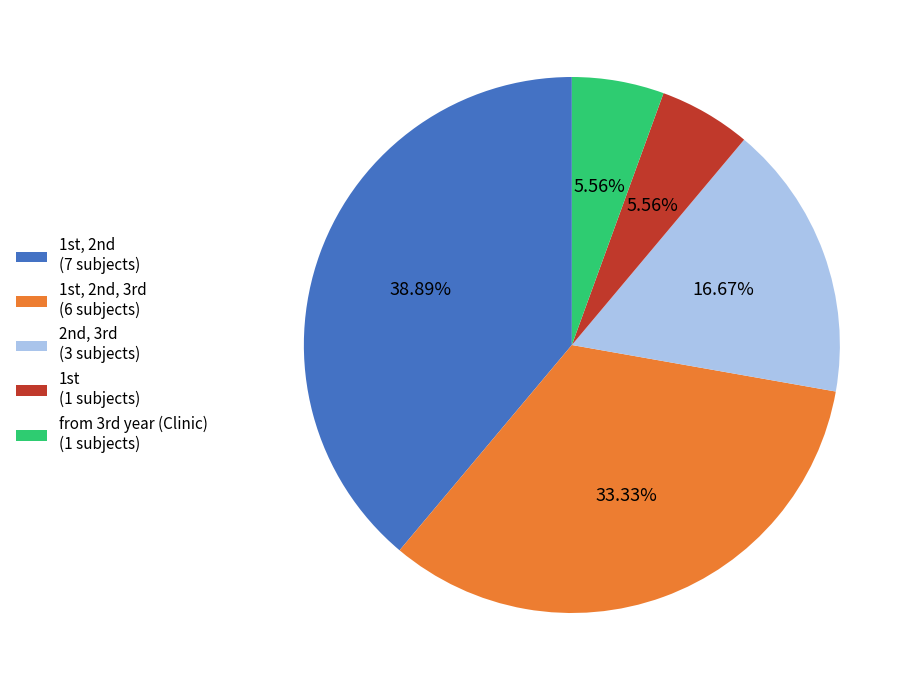

Is there any slice that represents more than half of the pie?

No